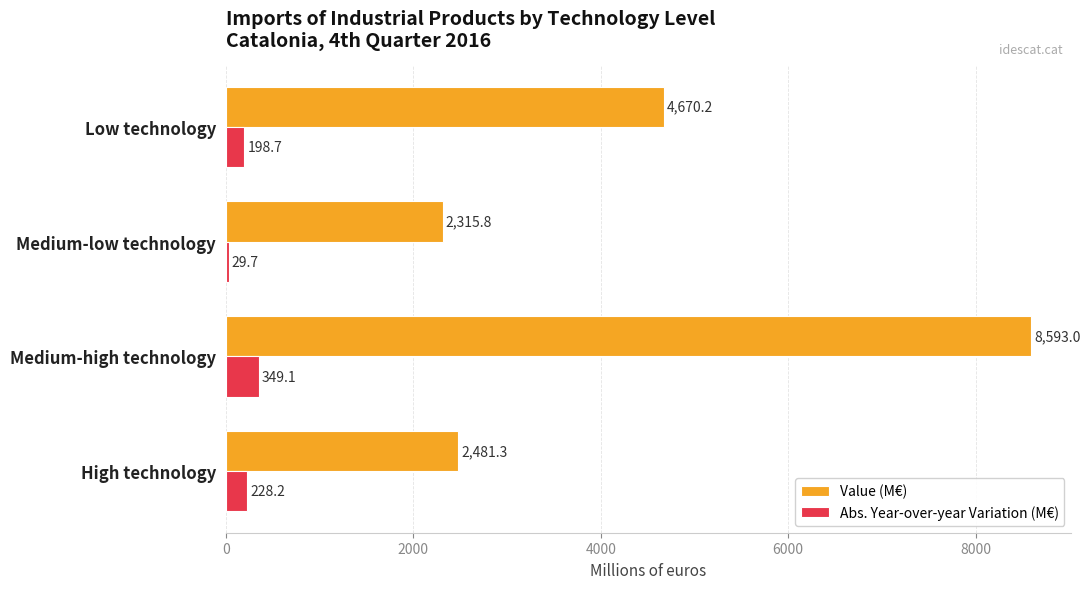

What value does the Abs. Year-over-year Variation (M€) series have at Medium-low technology?

29.7